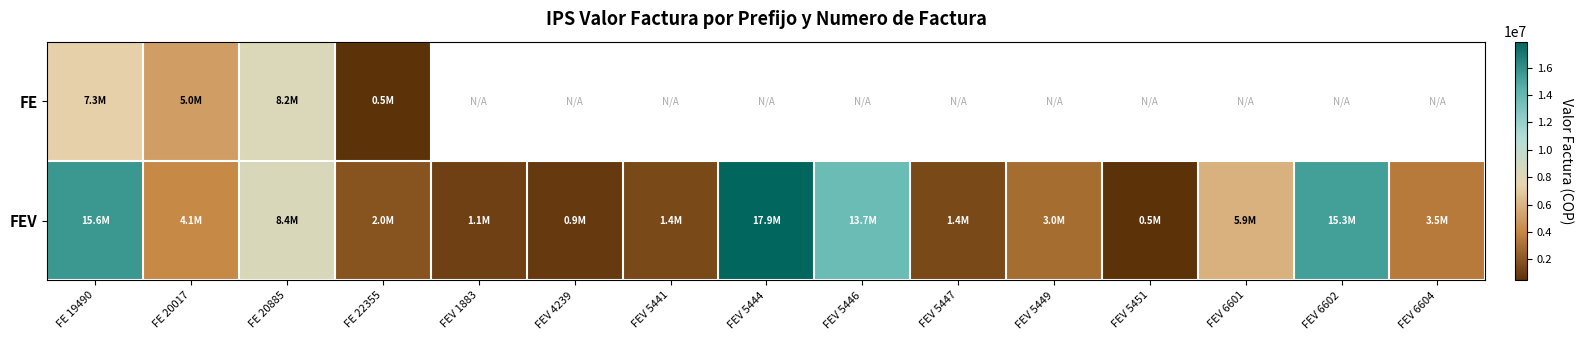

What is the maximum value for FEV?

17892359.0